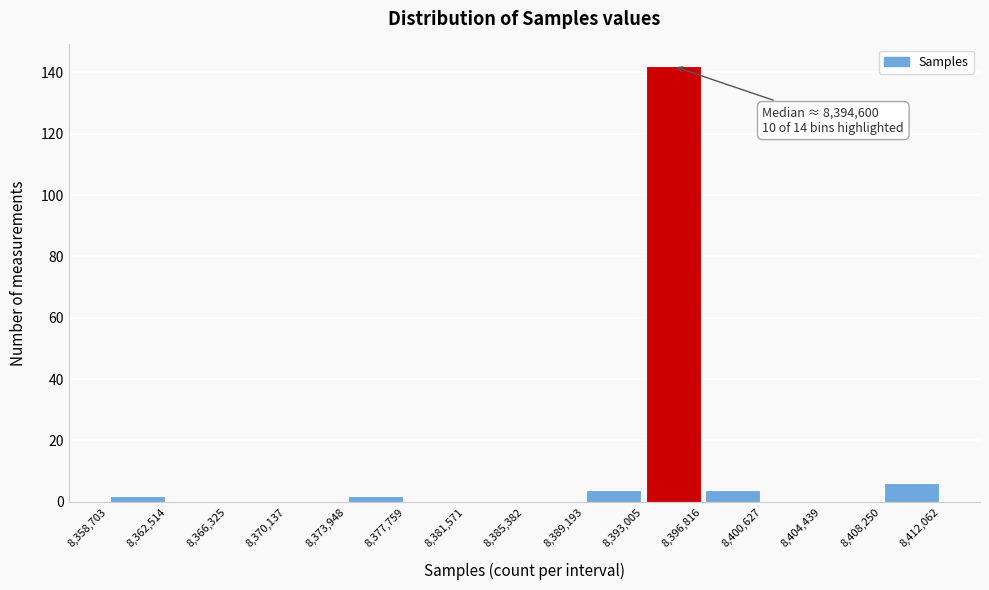

Over which range of the x-axis is the bar tallest?

8,393,005 to 8,396,816